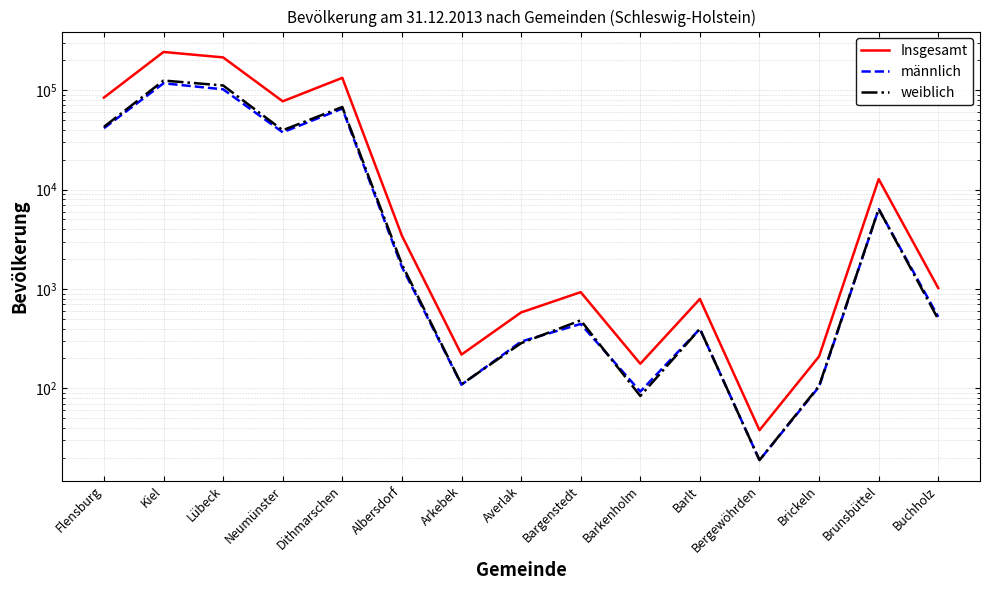

What is the total value across all series at Kiel?

483066